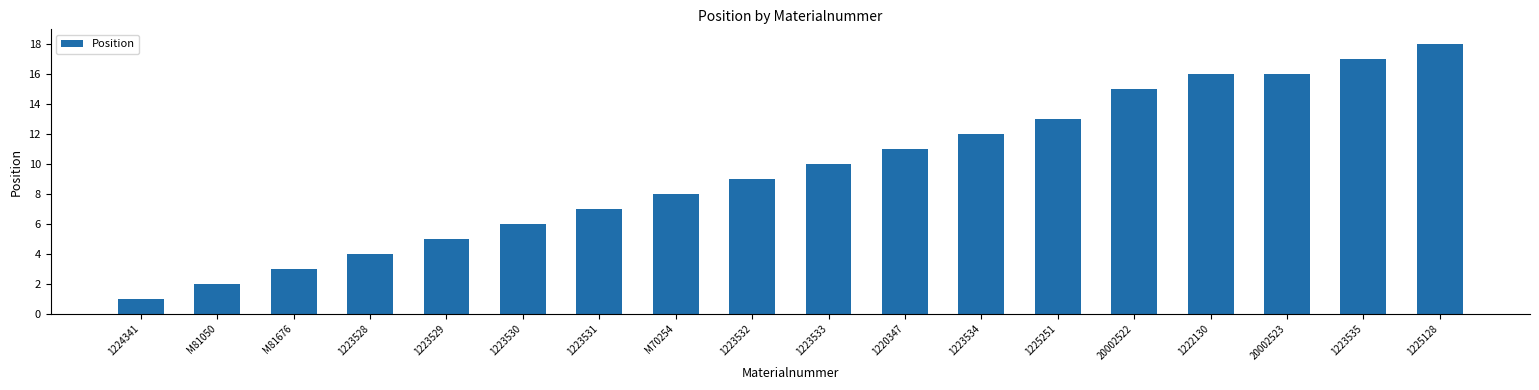

What position from the right is 1223528?

15